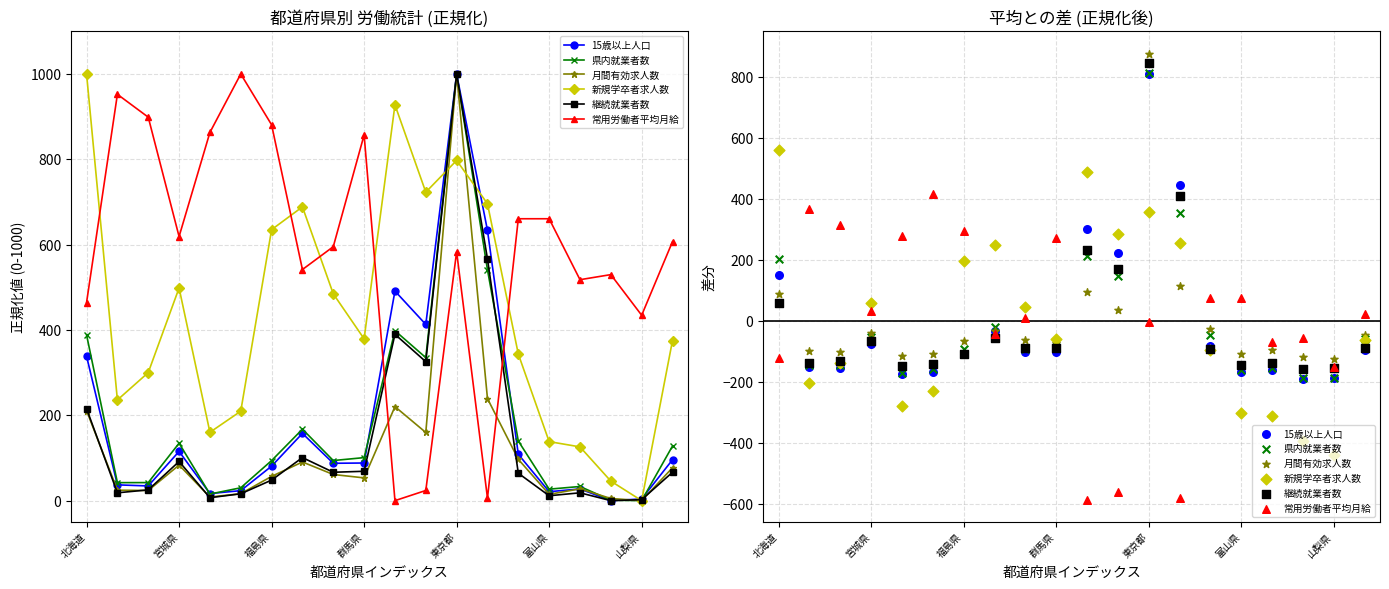

Which series reaches the maximum Y coordinate?

月間有効求人数